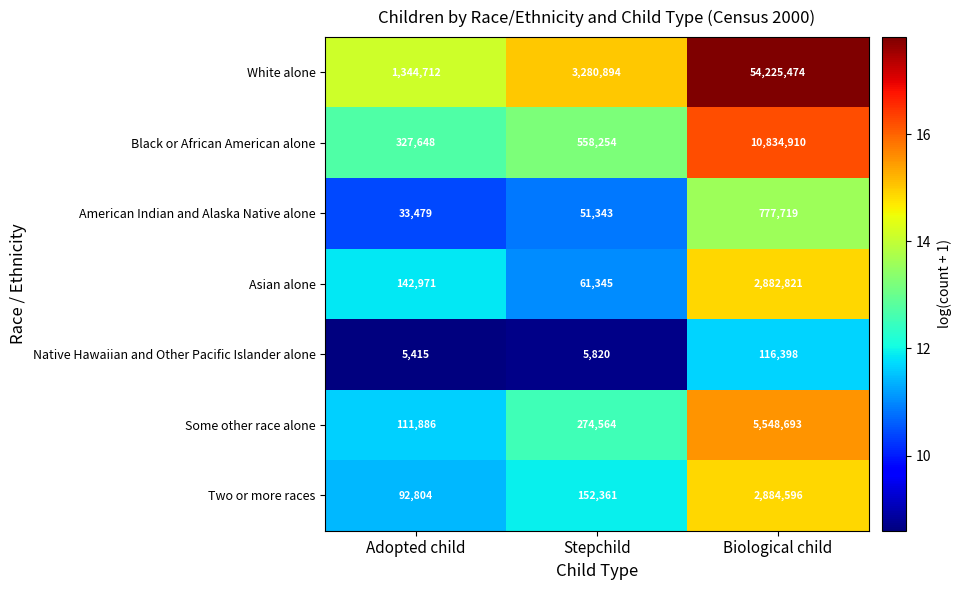

Reading left to right, list all the values displayed in this chart.

White alone: 1344712	3280894	54225474
Black or African American alone: 327648	558254	10834910
American Indian and Alaska Native alone: 33479	51343	777719
Asian alone: 142971	61345	2882821
Native Hawaiian and Other Pacific Islander alone: 5415	5820	116398
Some other race alone: 111886	274564	5548693
Two or more races: 92804	152361	2884596